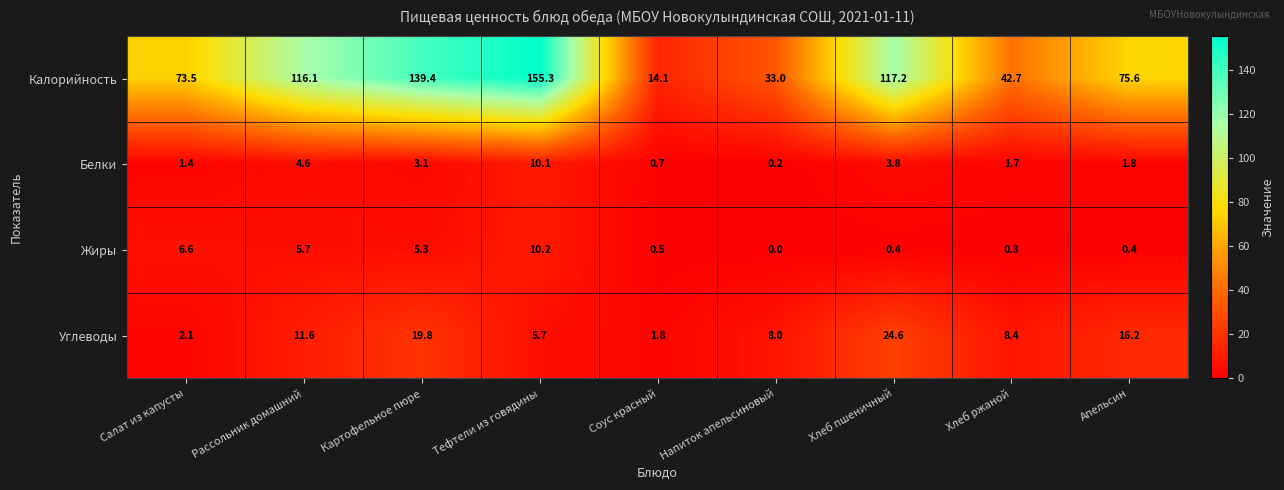

What is the average value of the Белки series?

3.0